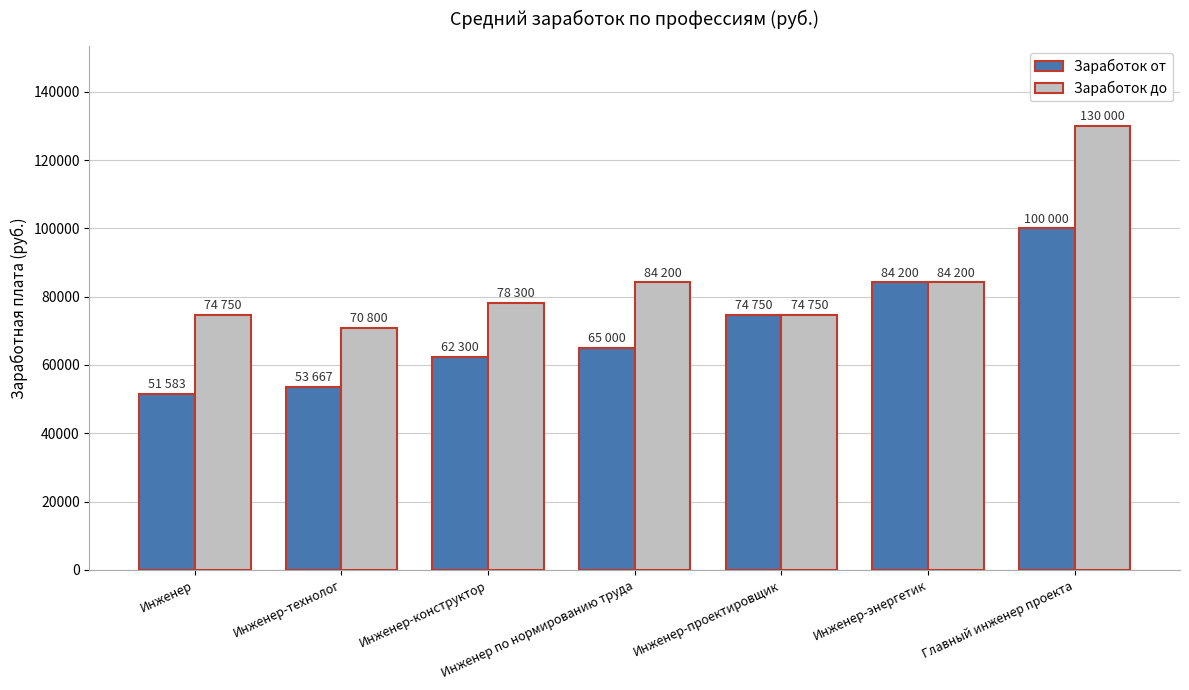

How many bars are there in each group?

2